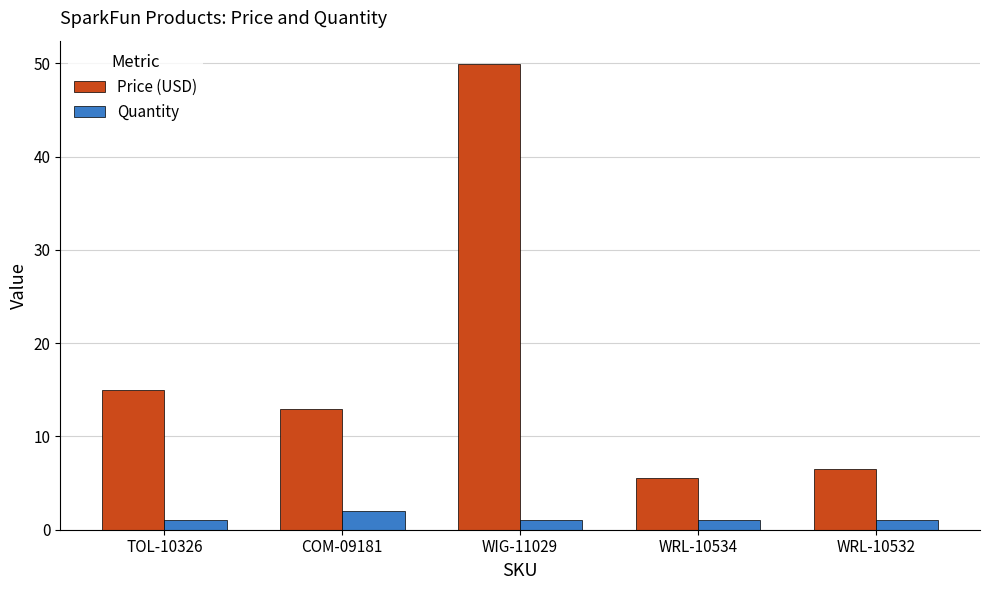

Which series changed the most between TOL-10326 and WIG-11029?

Price (USD)